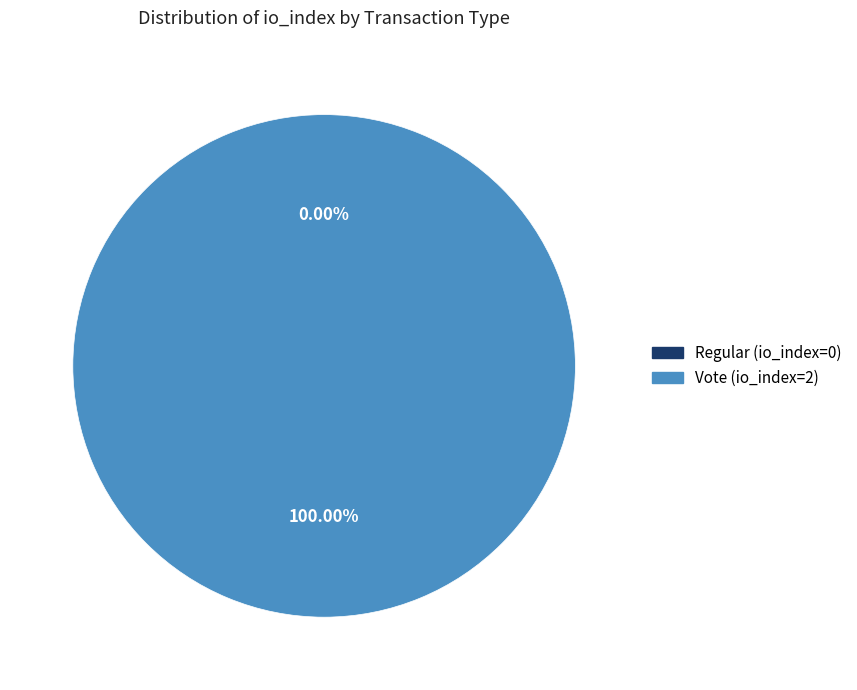

To the nearest percent, what is the difference between the Vote (io_index=2) and Regular (io_index=0) slice percentages?

100%